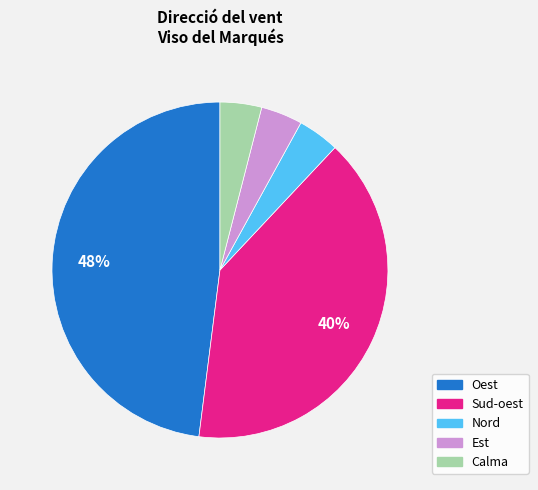

What percentage is the Nord slice, to the nearest percent?

4%